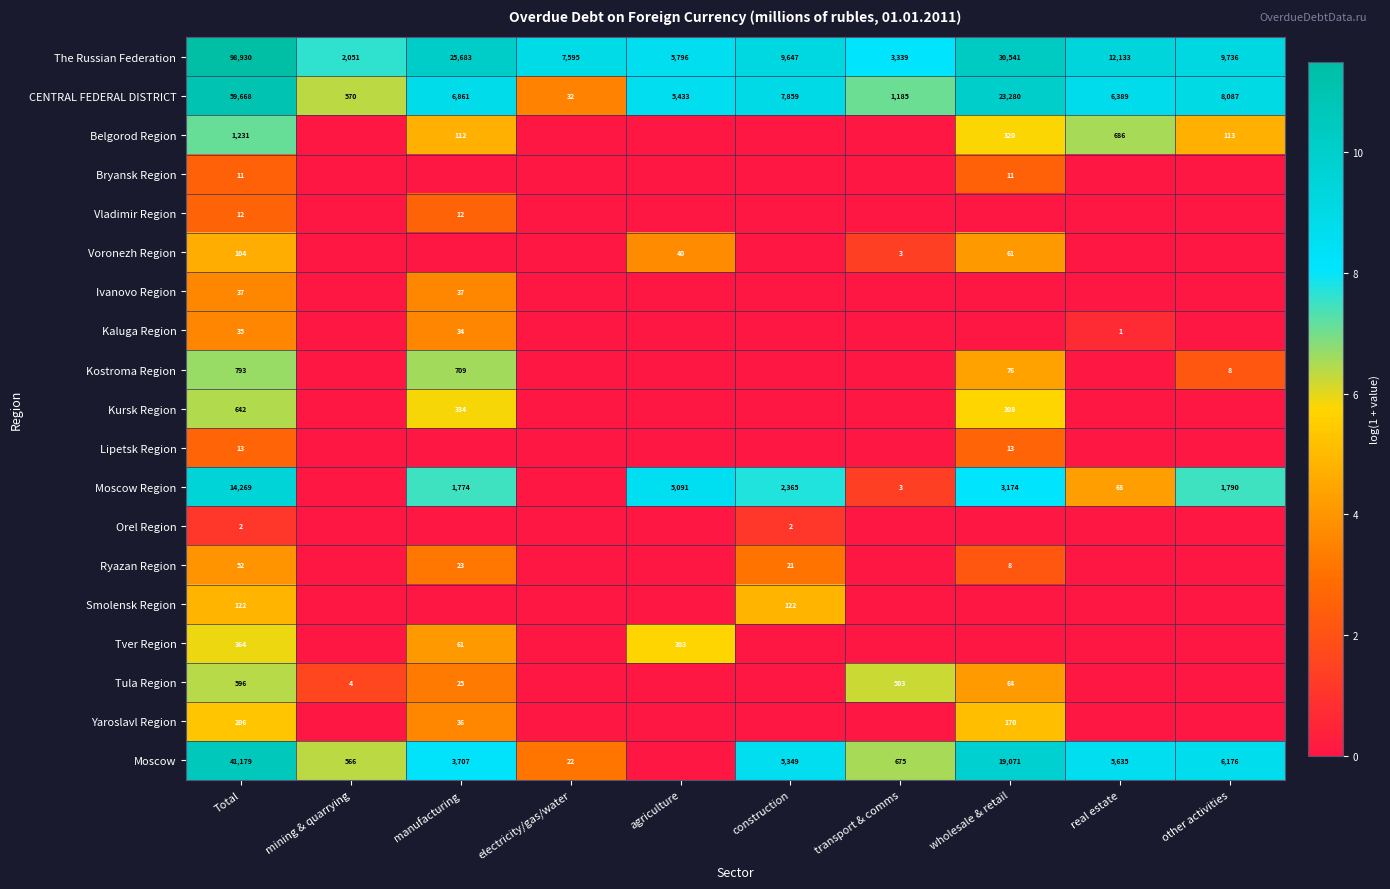

At Total, list the series in order from smallest to largest.

Orel Region, Bryansk Region, Vladimir Region, Lipetsk Region, Kaluga Region, Ivanovo Region, Ryazan Region, Voronezh Region, Smolensk Region, Yaroslavl Region, Tver Region, Tula Region, Kursk Region, Kostroma Region, Belgorod Region, Moscow Region, Moscow, CENTRAL FEDERAL DISTRICT, The Russian Federation